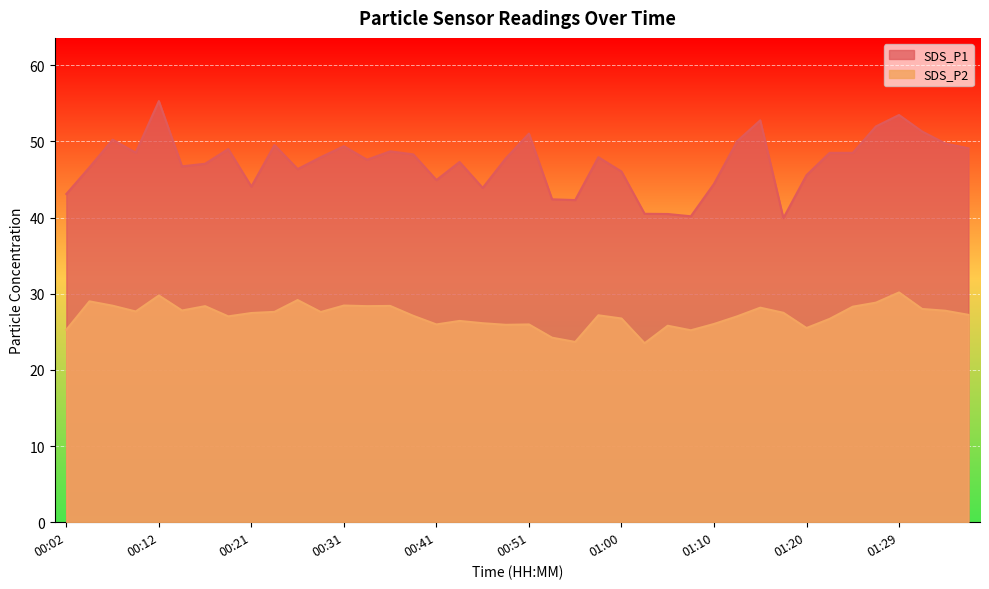

At which category is the sum across all series the highest?

00:12